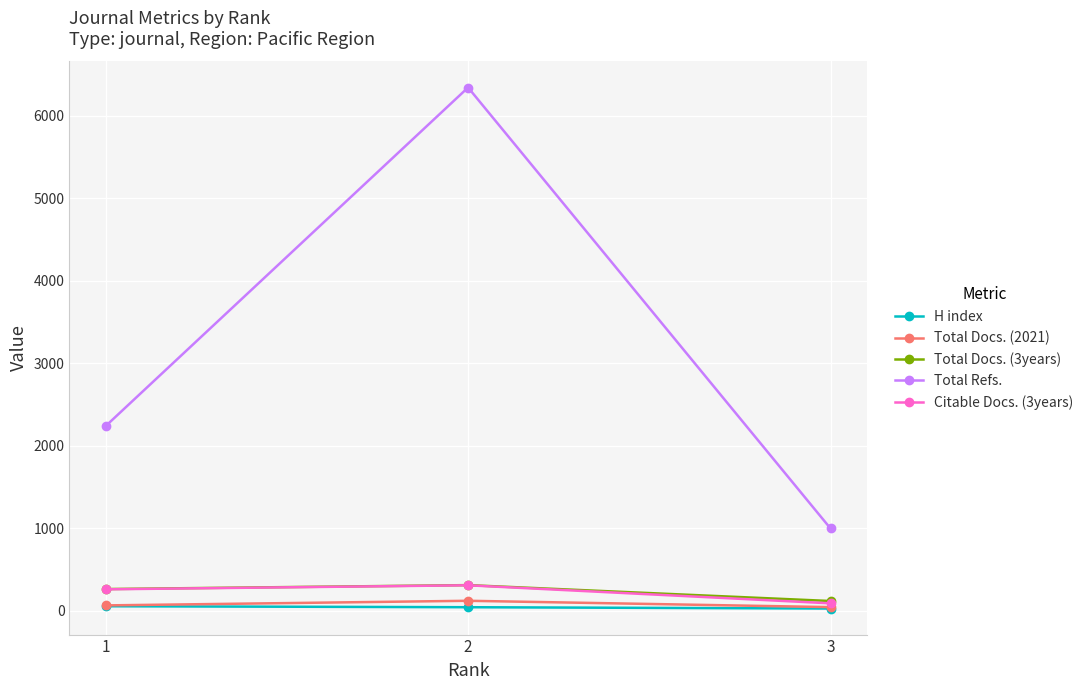

Read the Citable Docs. (3years) value at 2.

307